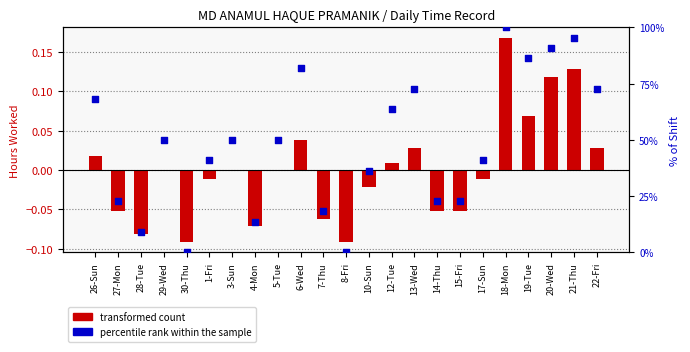

Which series contains the lowest Y value?

transformed count